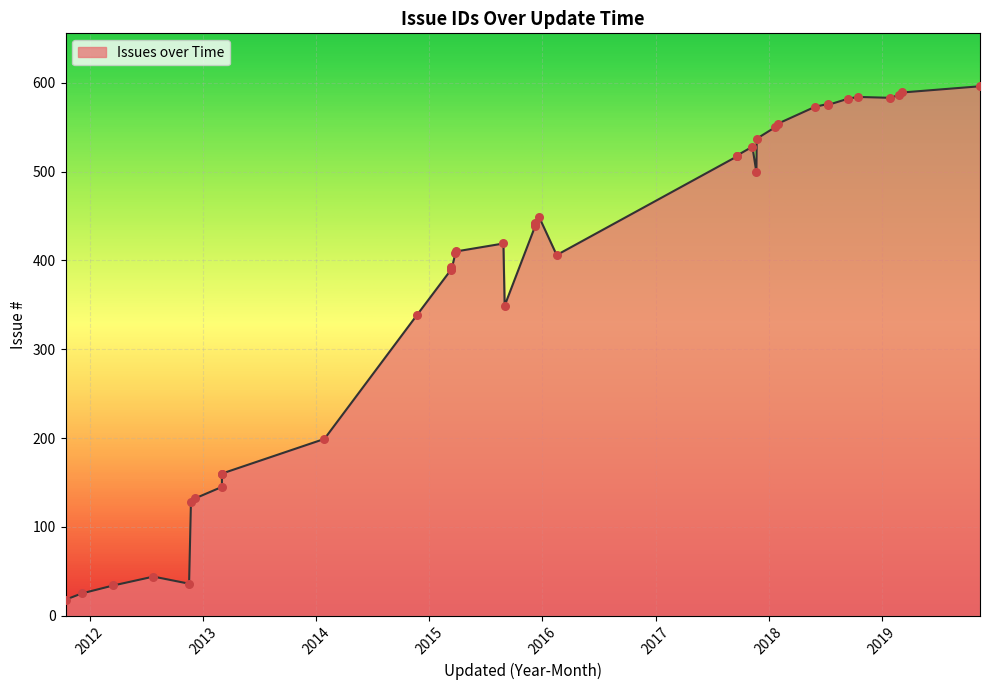

Which has a higher value, 2015-08 or 2014-01?

2015-08